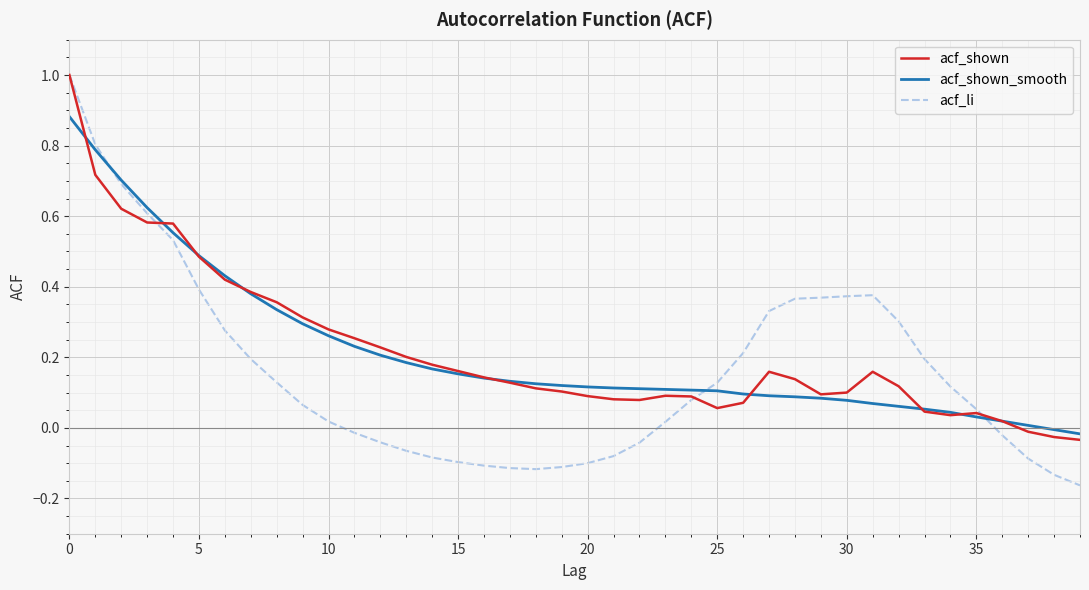

True or false: acf_shown_smooth and acf_shown cross at least once.

True